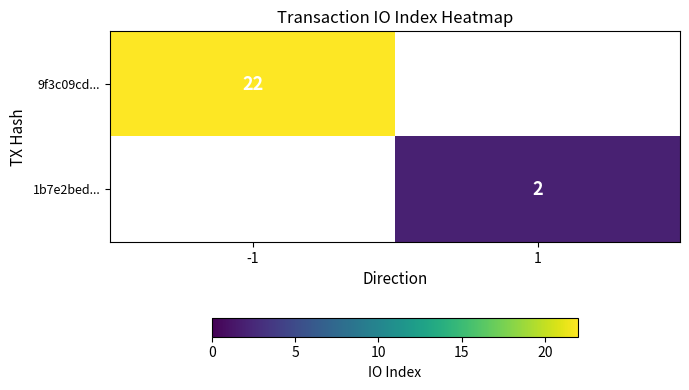

How many series are shown in this chart?

2